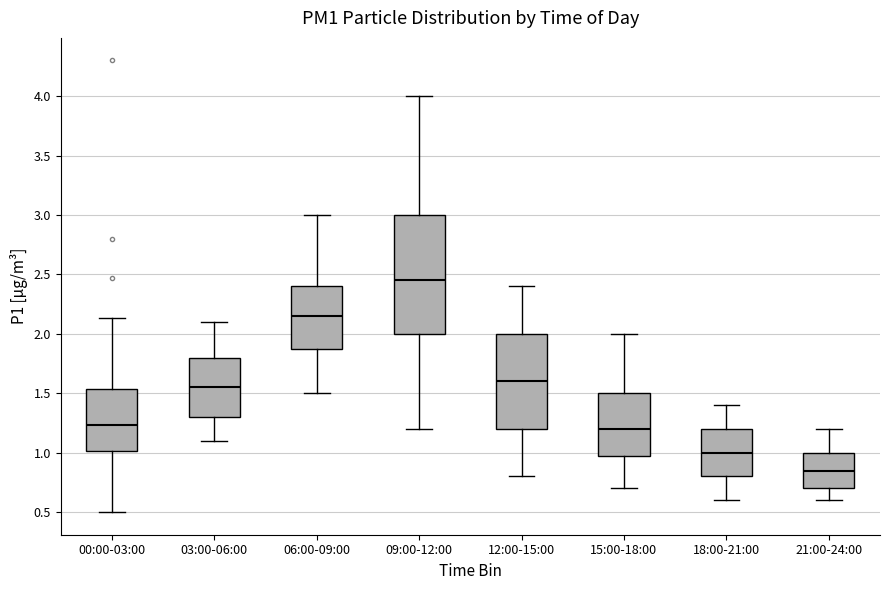

Which box is the tallest, from its lower edge to its upper edge?

09:00-12:00